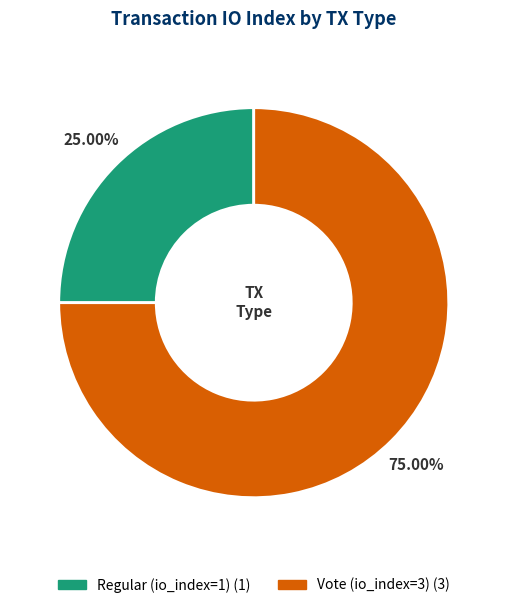

Which slice is the largest?

Vote (io_index=3)